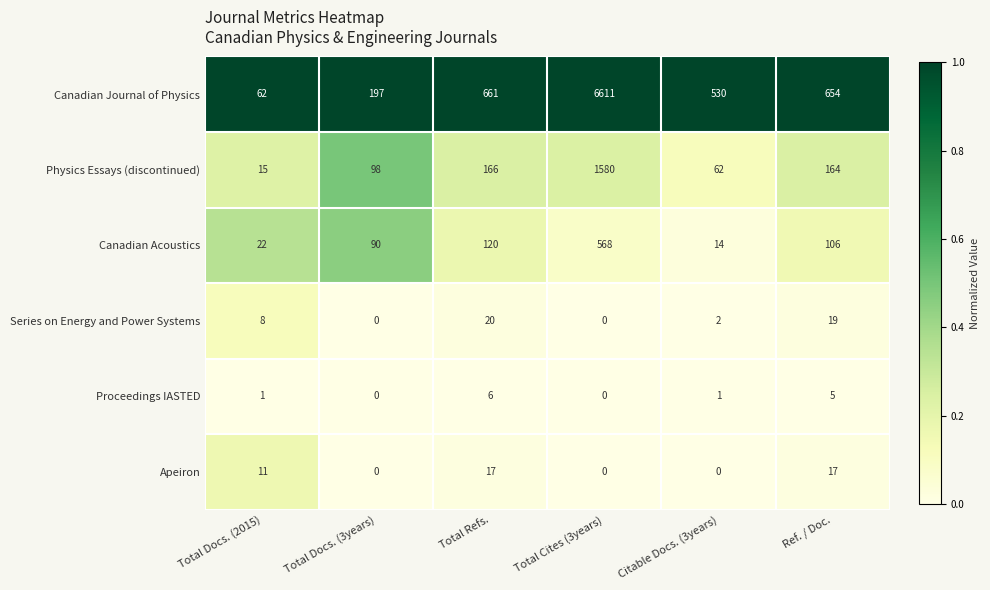

How many categories are shown in the chart?

6